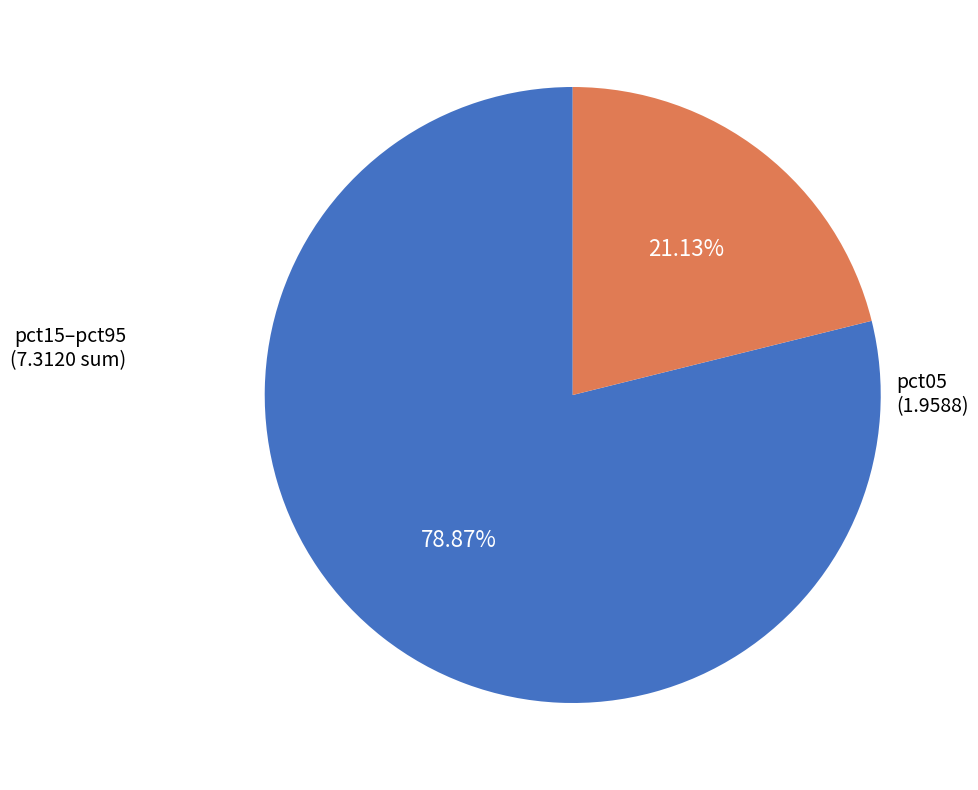

Does any single category account for the majority?

Yes